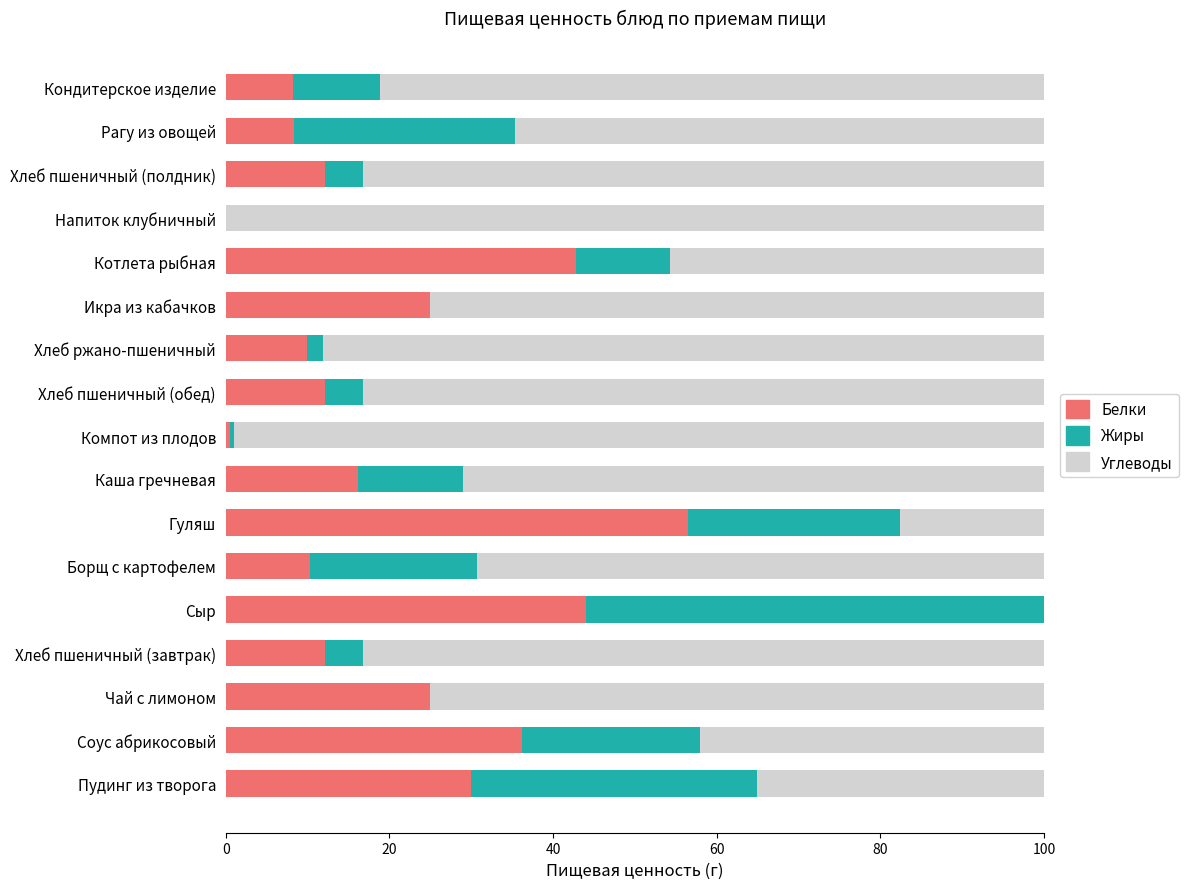

True or false: Белки has a value of 12.1 at Хлеб пшеничный (завтрак).

True